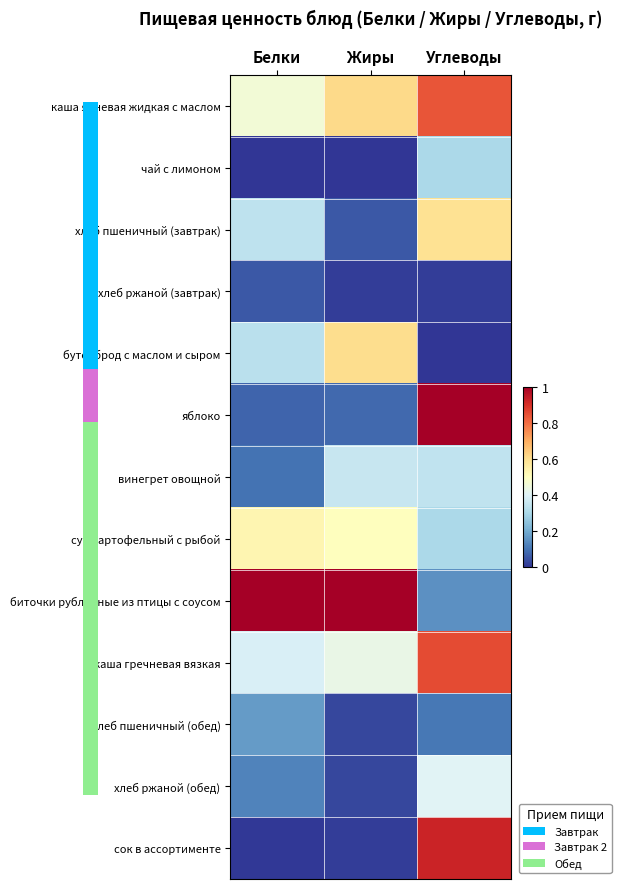

What is the maximum value shown in the chart?

1.0